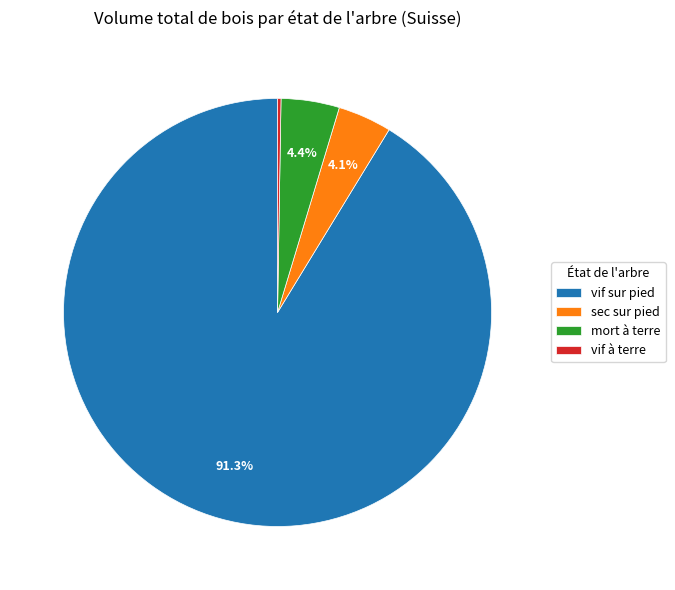

What is the largest slice in the pie chart?

vif sur pied